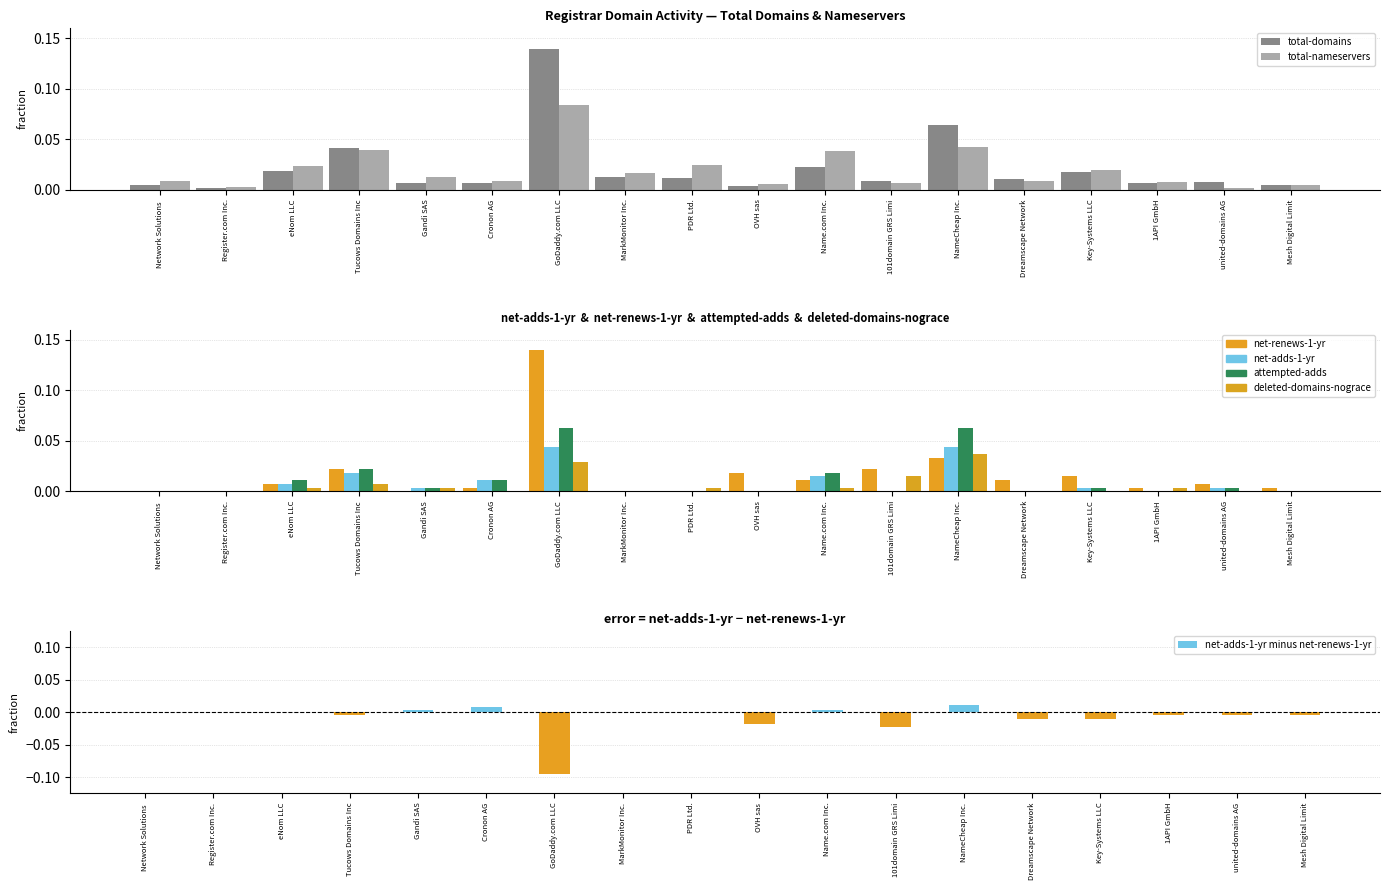

Does the chart contain any negative values?

No